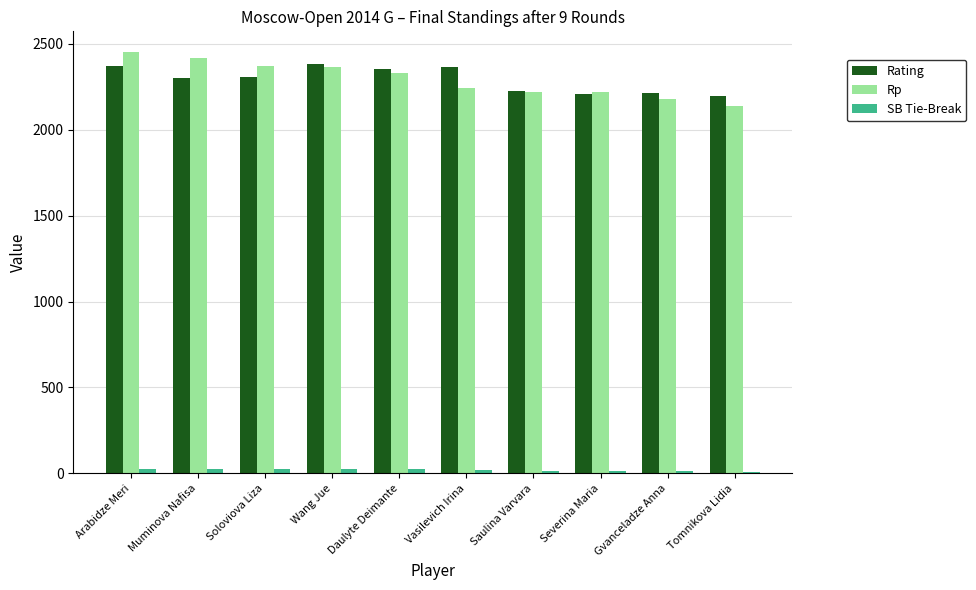

What is the maximum value shown in the chart?

2451.0